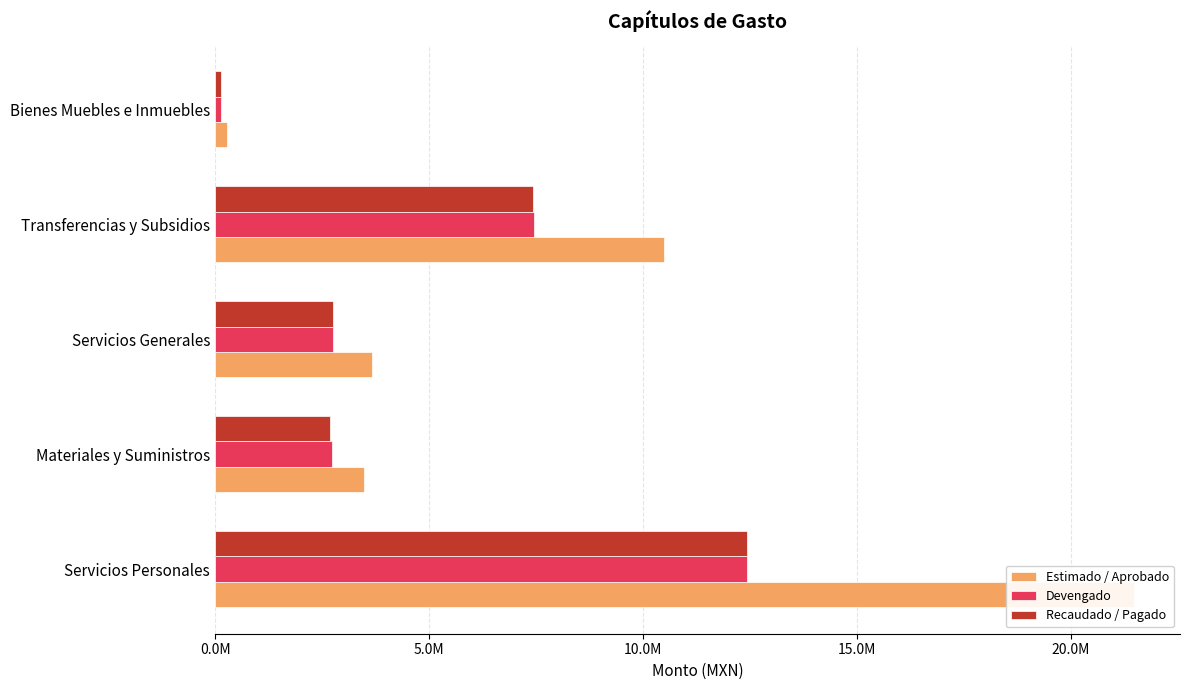

True or false: Estimado / Aprobado has a value of 21484805.1 at Servicios Personales.

True